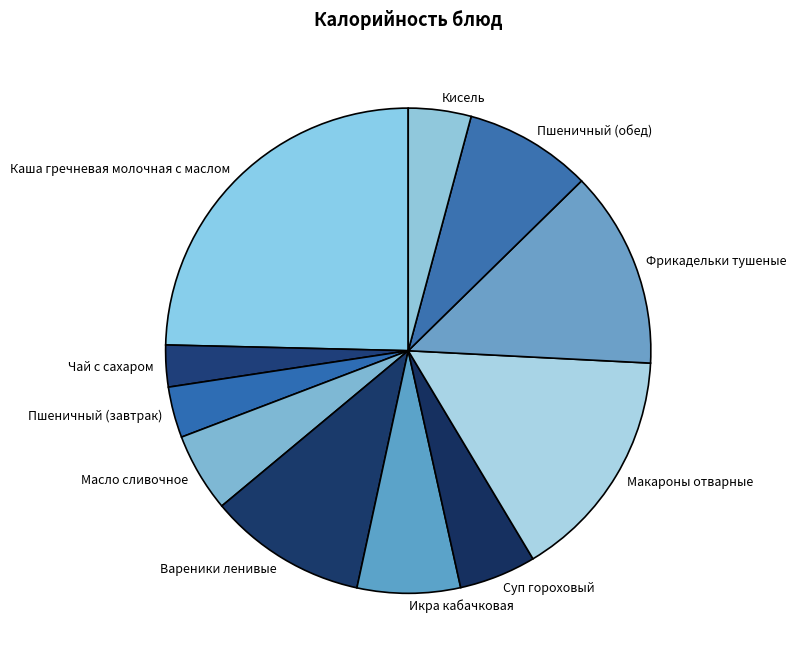

Which slice is the largest?

Каша гречневая молочная с маслом